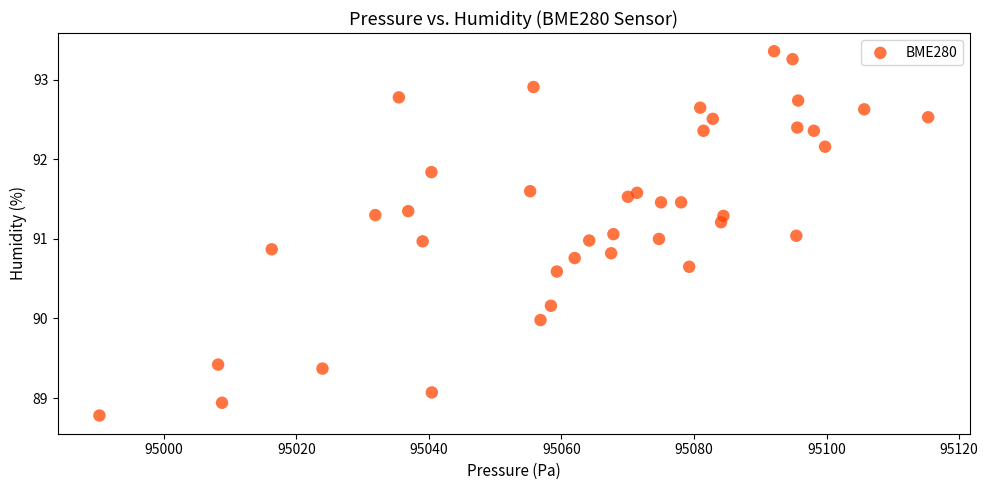

What is the range of X values (max minus min)?

125.1